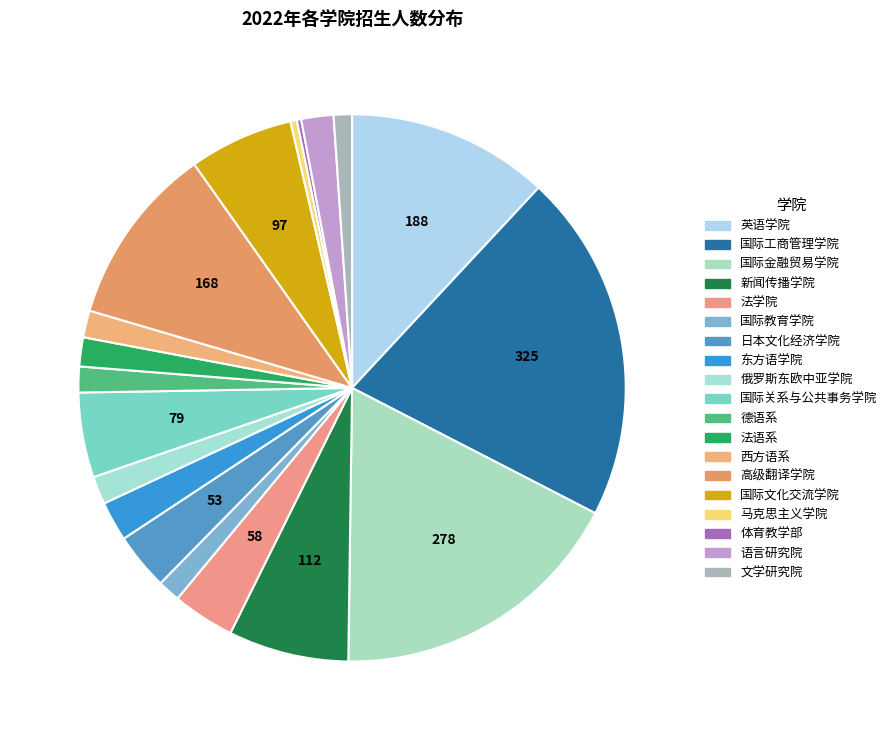

Is it true that 新闻传播学院 is 15% of the pie?

False